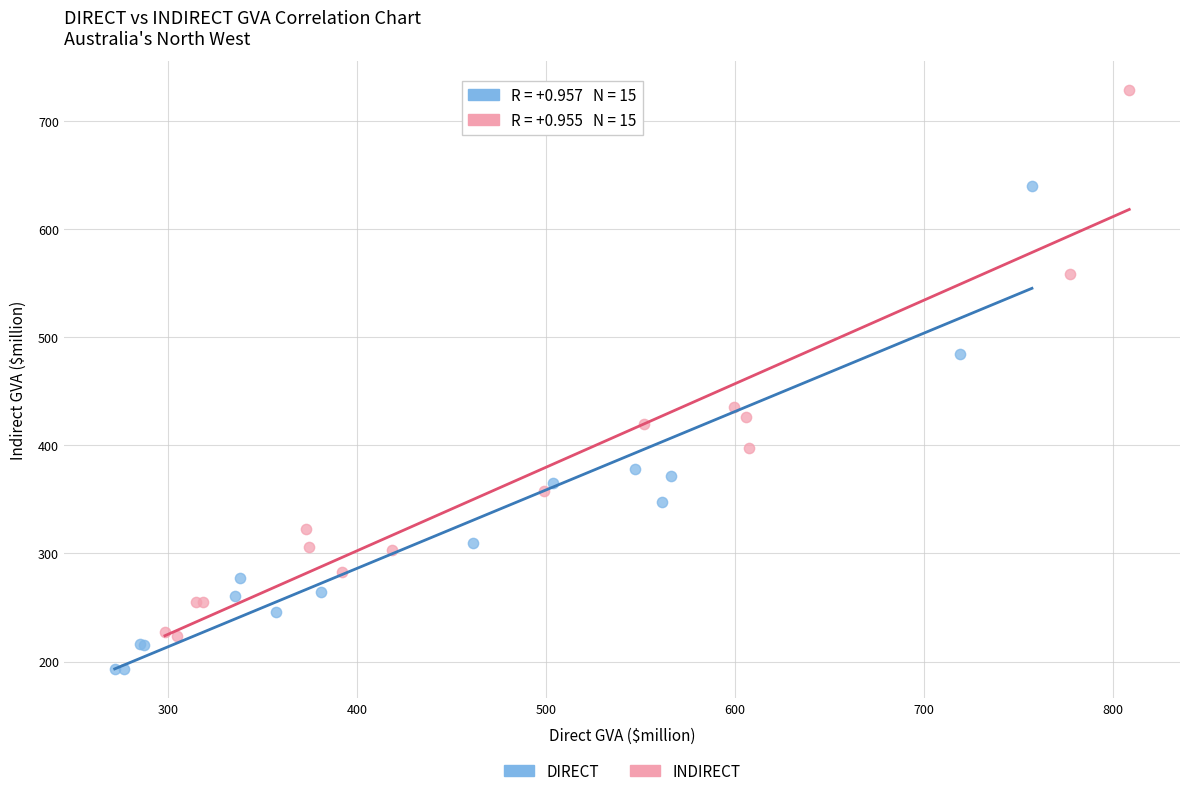

Which series reaches the minimum Y coordinate?

DIRECT